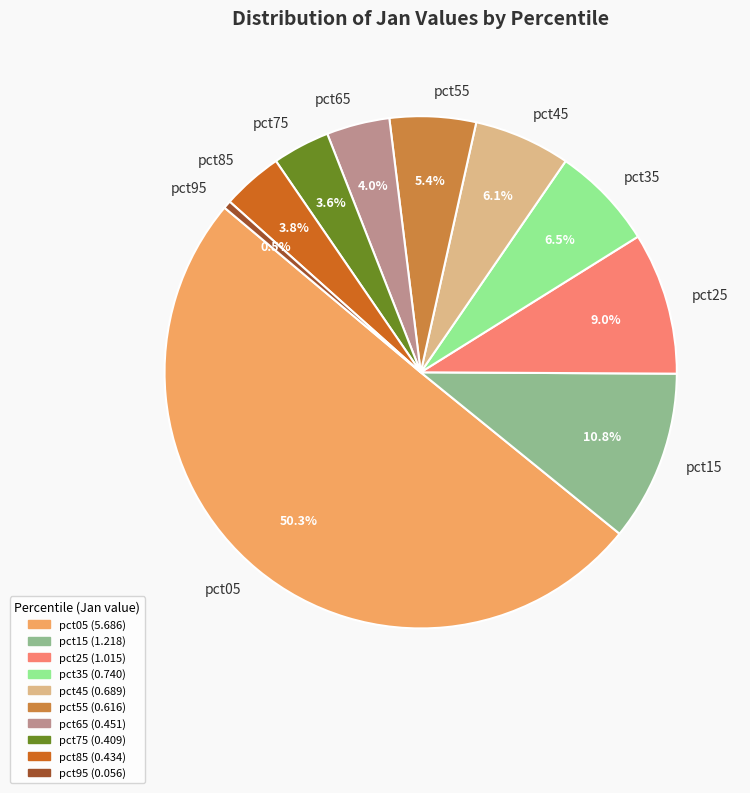

Is the sum of pct95 and pct15 greater than half?

No